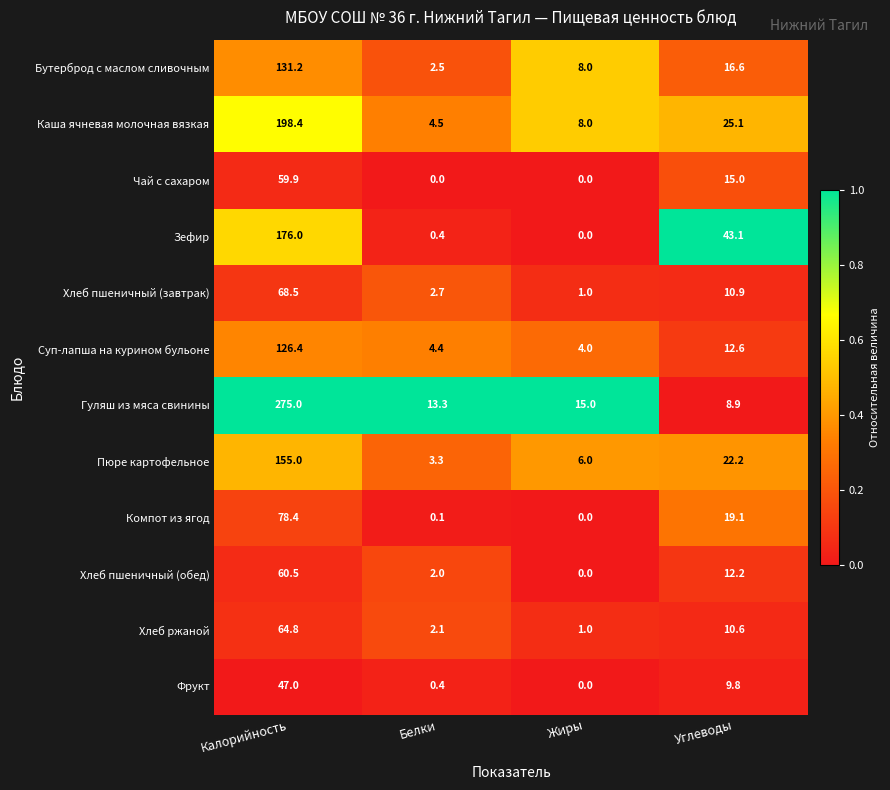

Rank the categories by Суп-лапша на курином бульоне value from highest to lowest.

Калорийность, Углеводы, Белки, Жиры